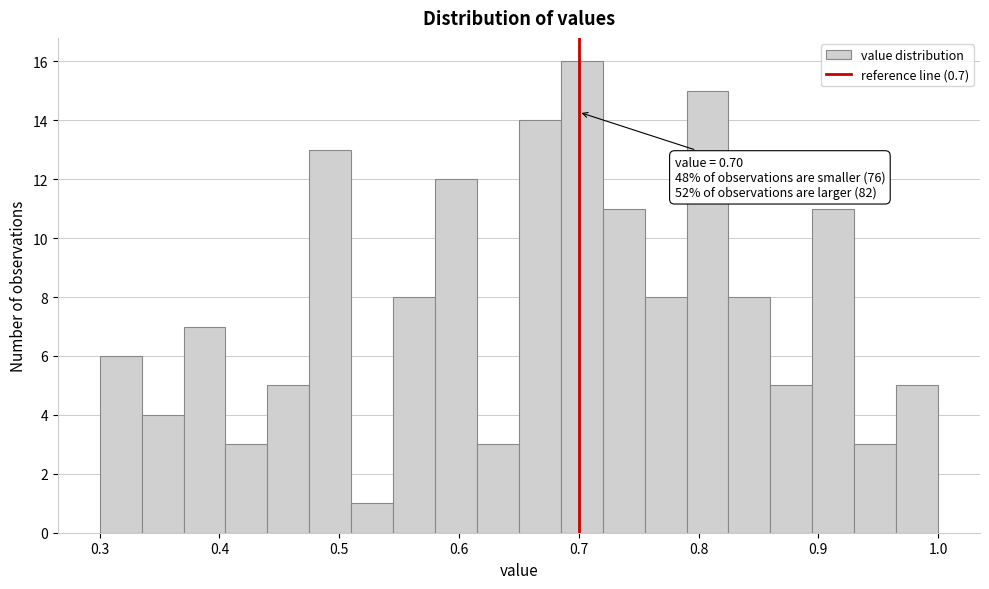

Read against the x-axis, roughly where is the centre of the tallest bar?

0.70